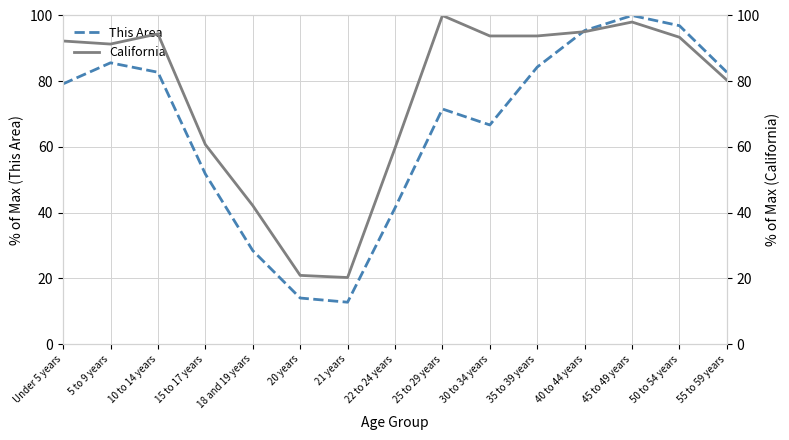

After their last crossing, which series has the higher values: This Area or California?

This Area